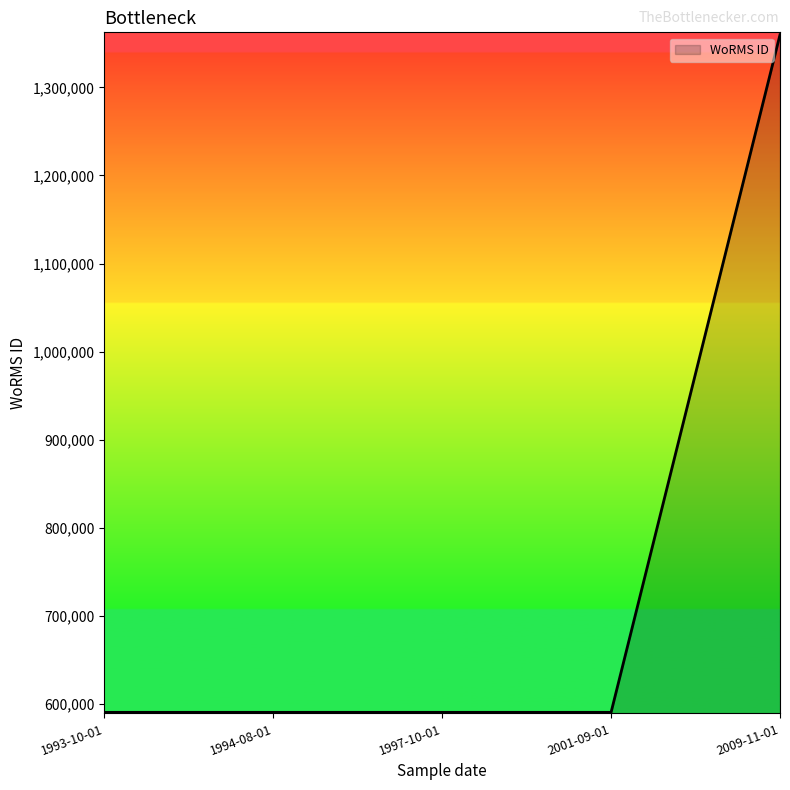

True or false: there are more than 1 points higher than both neighbors.

False